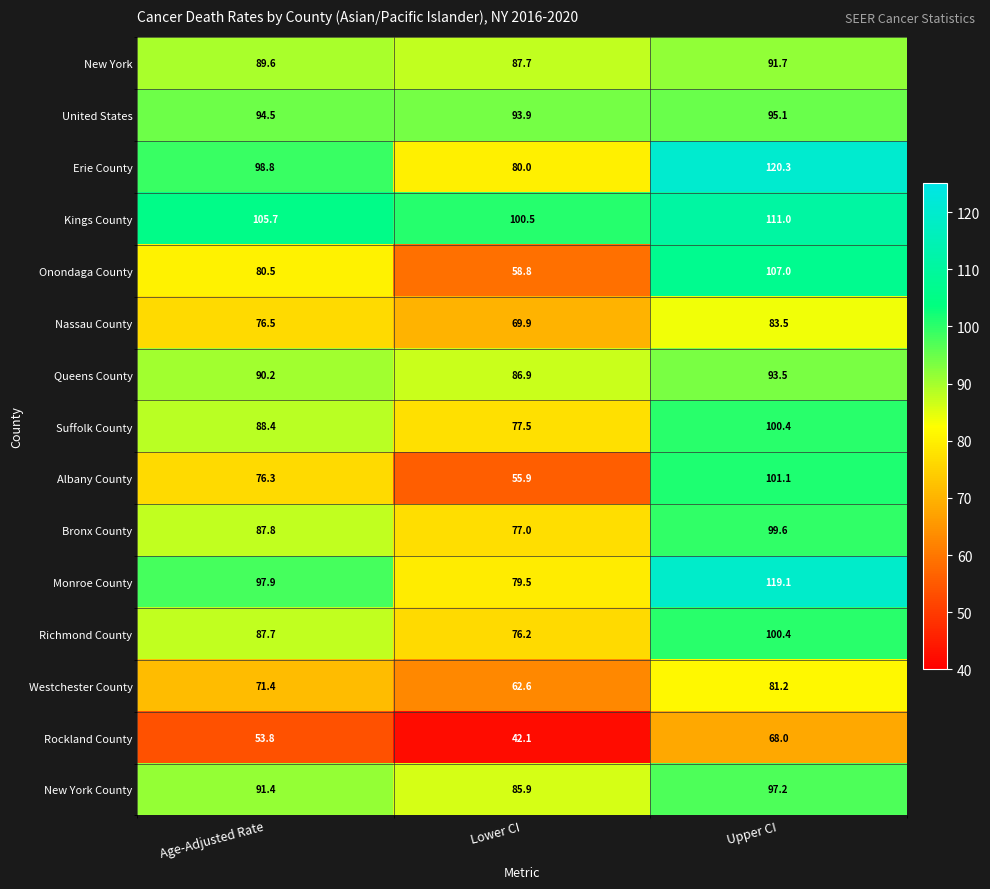

At which label is Kings County closest to 105?

Age-Adjusted Rate